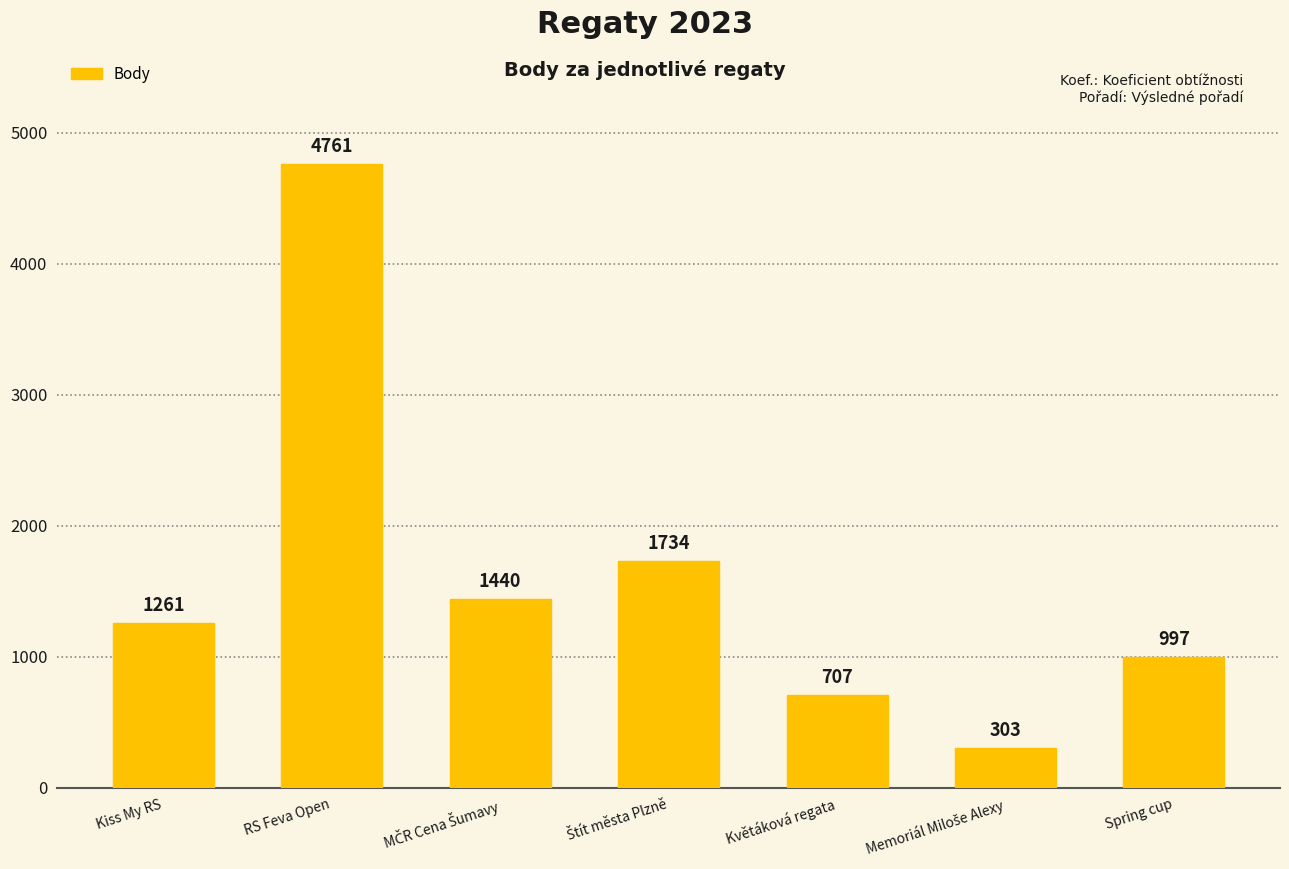

What position from the left is Kiss My RS?

1